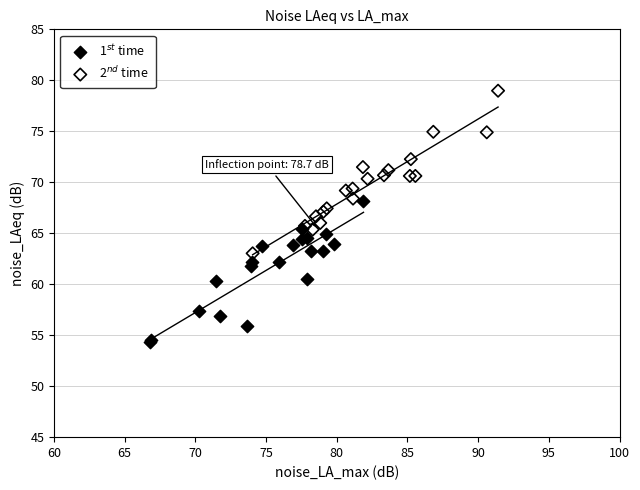

Which series contains the highest Y value?

2$^{nd}$ time